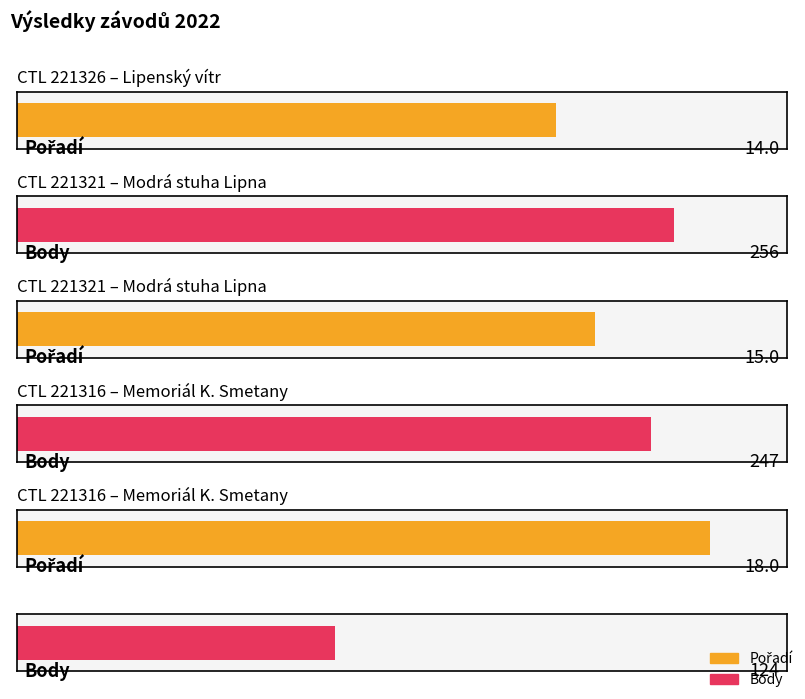

At how many categories does at least one series exceed 109?

3